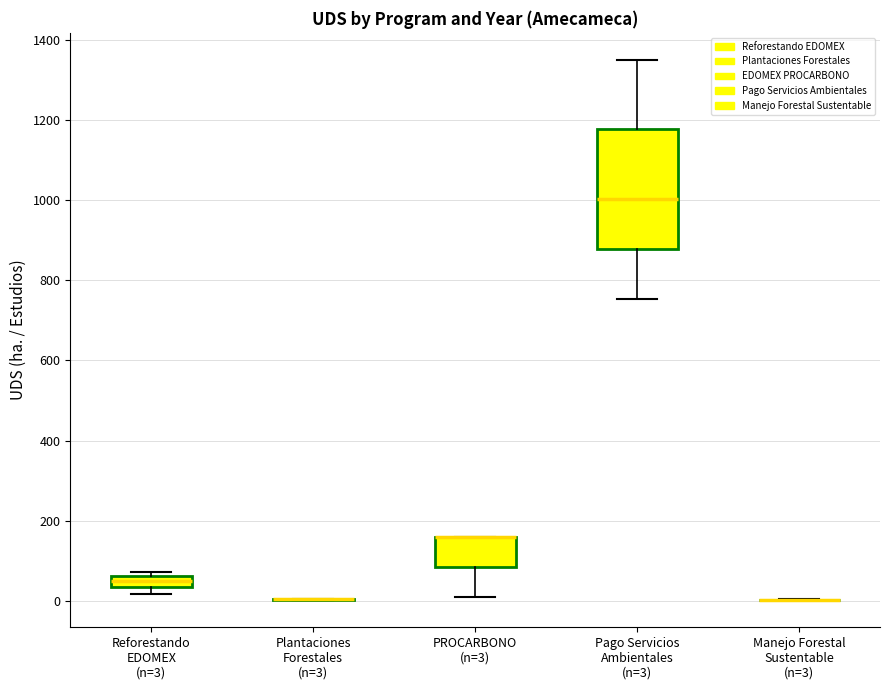

Which box is the tallest, from its lower edge to its upper edge?

Pago Servicios Ambientales (n=3)